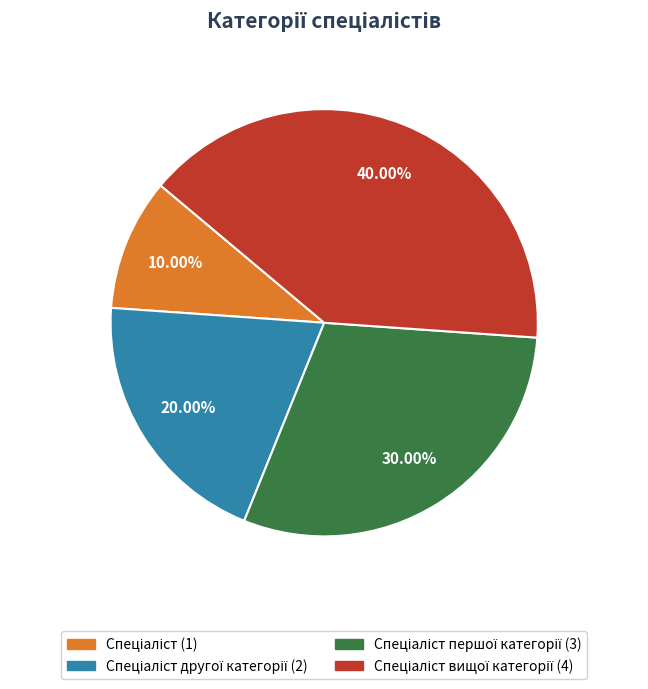

To the nearest percent, what is the difference between the largest and smallest slice percentages?

30%